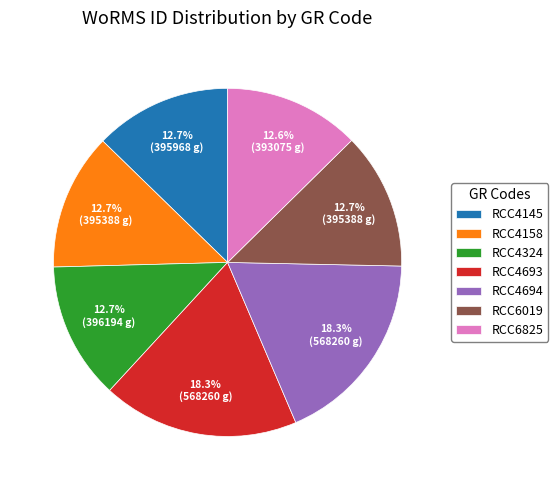

Does RCC4324 account for over 50% of the chart?

No